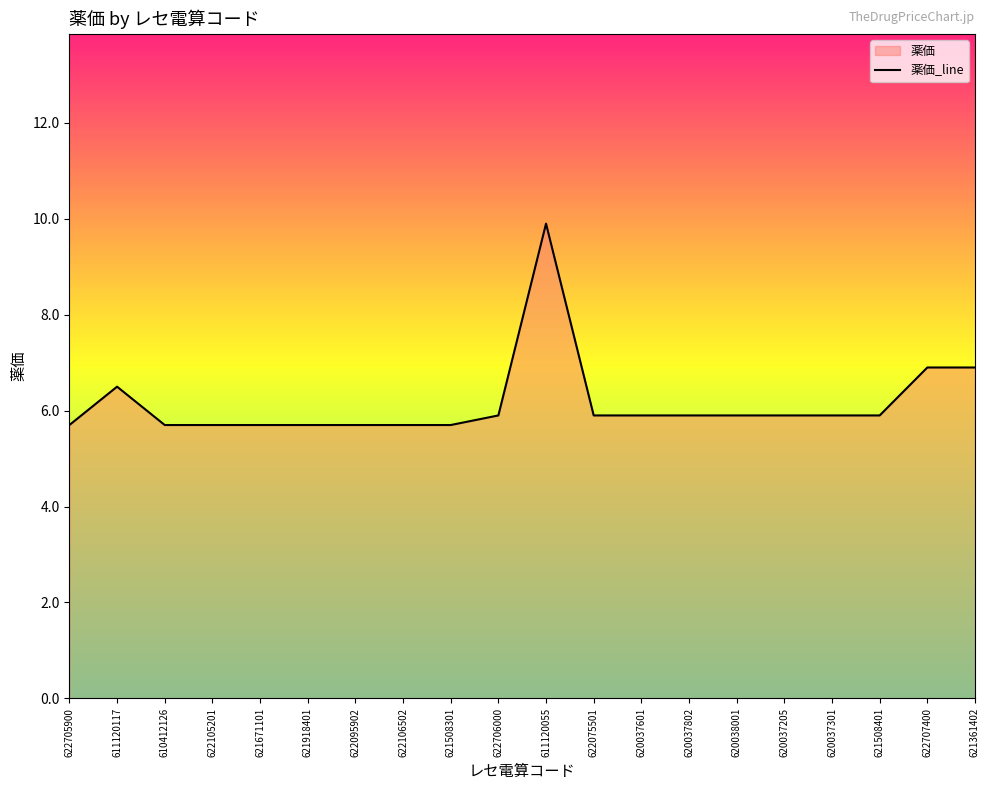

Rank the categories by value from highest to lowest.

611120055, 622707400, 621361402, 611120117, 622706000, 622075501, 620037601, 620037802, 620038001, 620037205, 620037301, 621508401, 622705900, 610412126, 622105201, 621671101, 621918401, 622095902, 622106502, 621508301